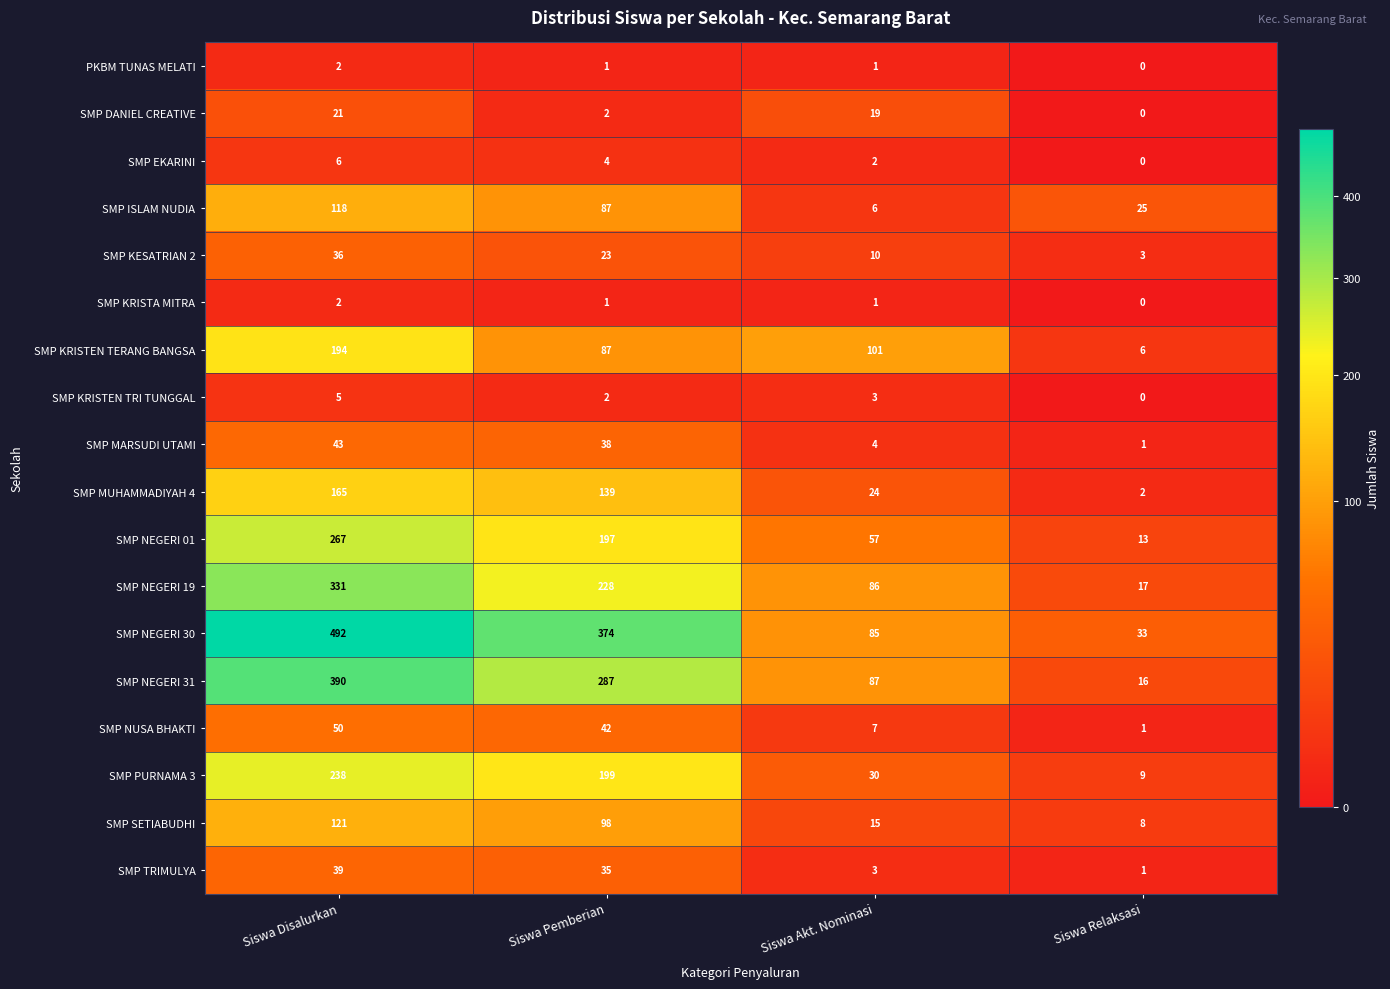

What is the maximum value shown in the chart?

492